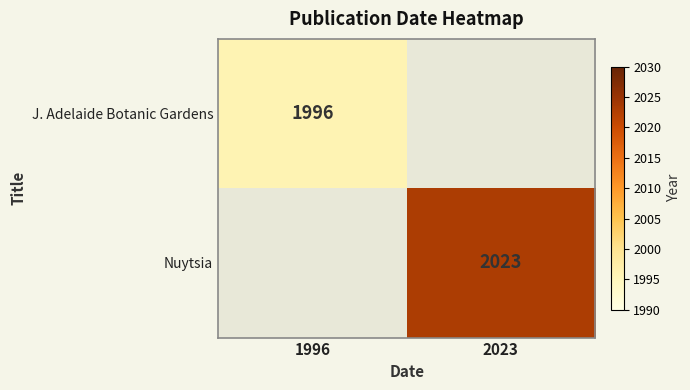

The J. Adelaide Botanic Gardens series shows 3005 at 1996. True or false?

False